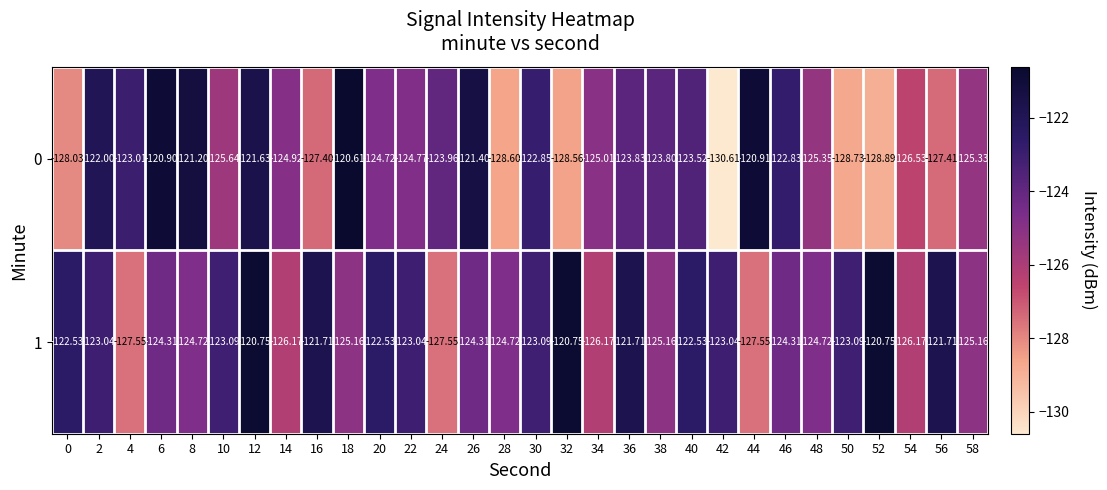

Is the value of 1 at 38 greater than the value of 0 at 30?

No